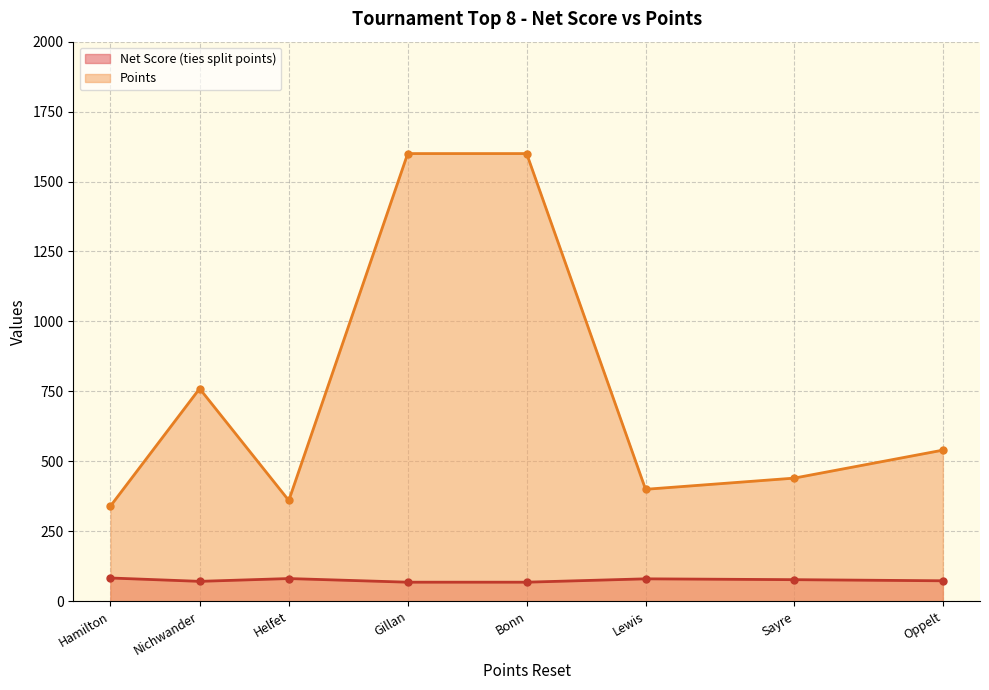

What is the spread (max minus min) of values at Gillan?

1532